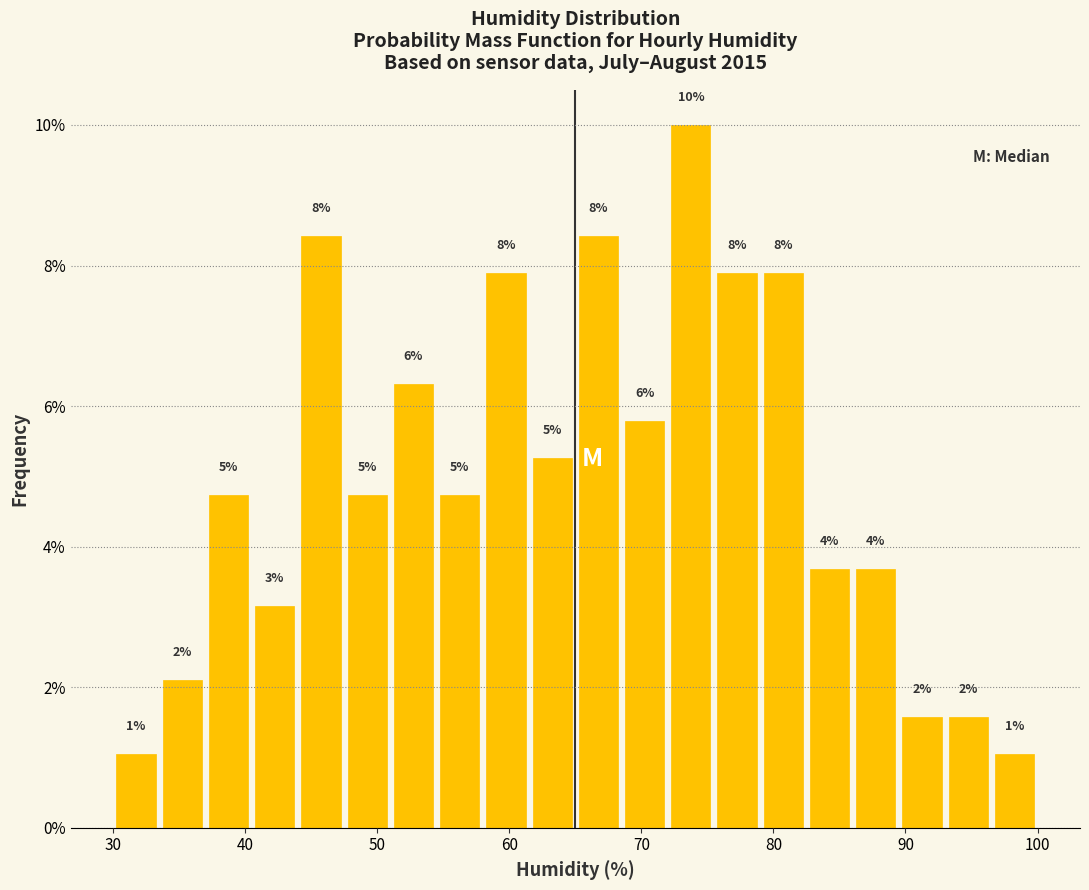

Around what value on the x-axis is the tallest bar? Give the approximate position of its centre, as read against the axis.

74